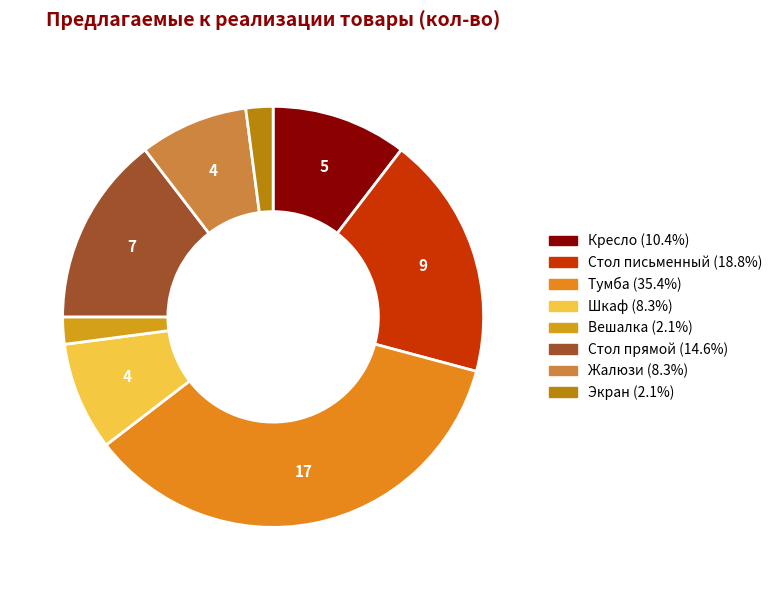

To the nearest percent, what is the difference between the largest and smallest slice percentages?

33%